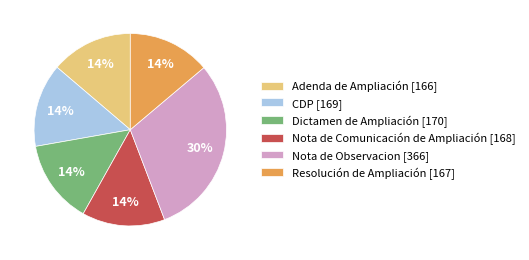

What percentage is the CDP slice, to the nearest percent?

14%